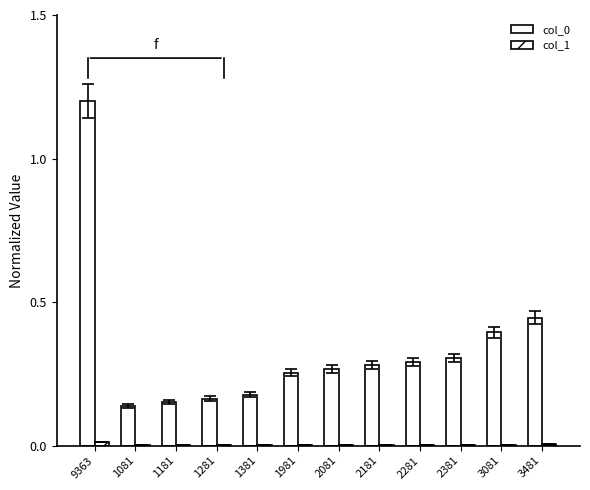

What is the value of the col_0 bar at the 2nd from the left?

0.1